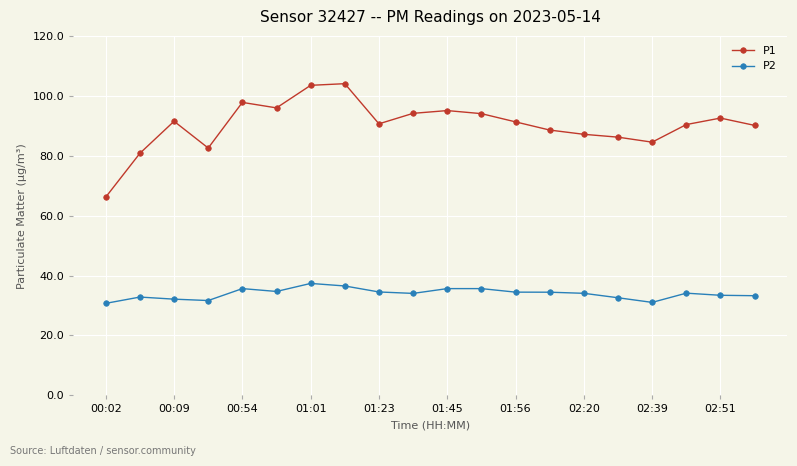

What is the minimum value for P1?

66.2